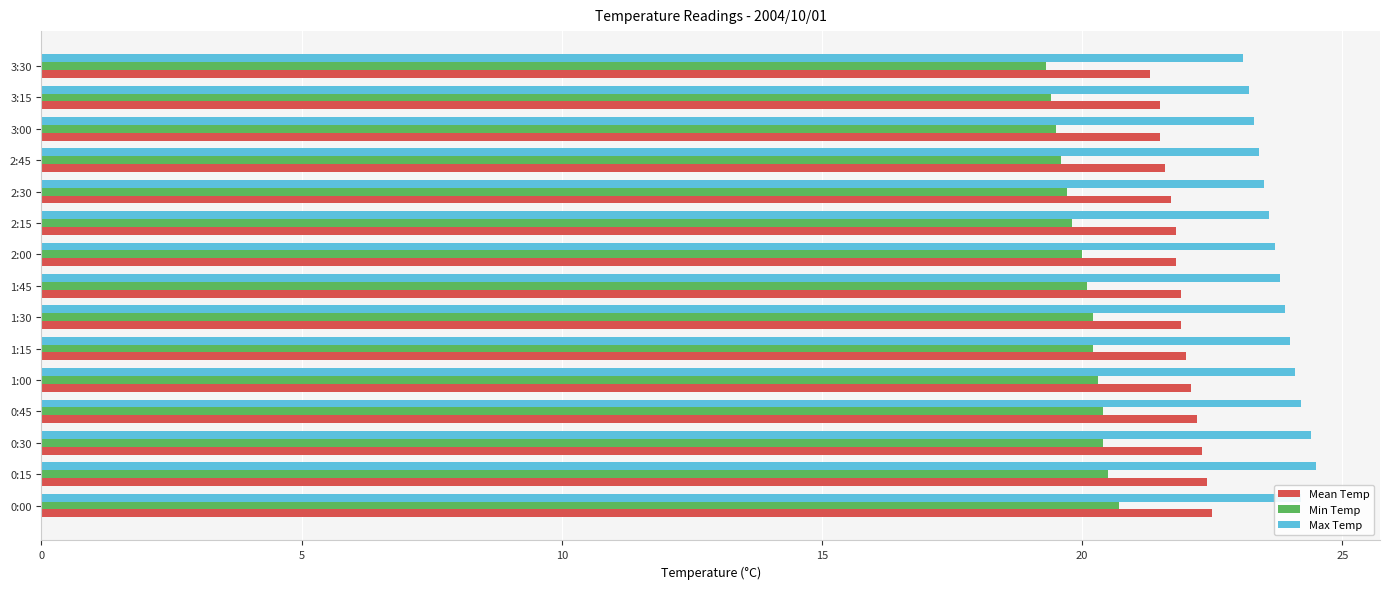

What are all the series names shown in the legend?

Mean Temp, Min Temp, Max Temp